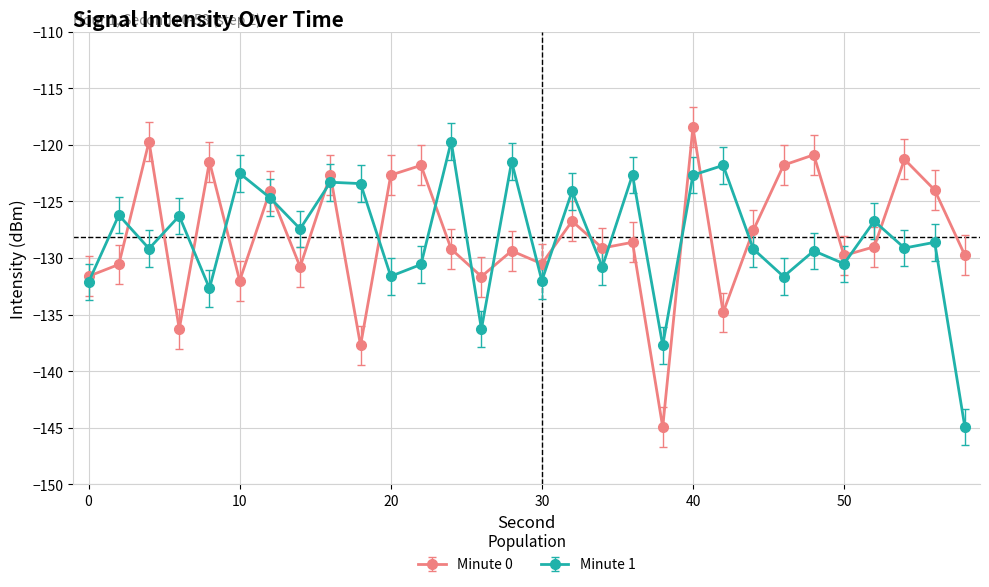

What is the average value of the Minute 1 series?

-128.3